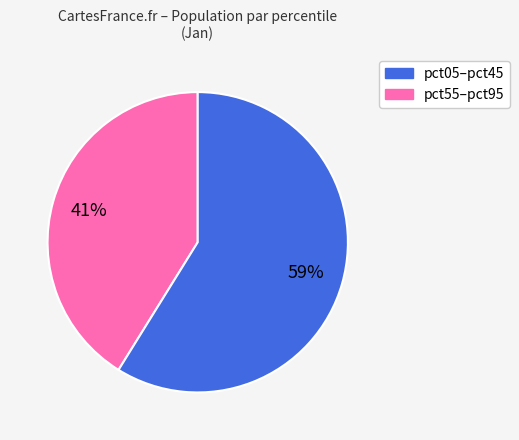

Is there a majority slice in this chart?

Yes